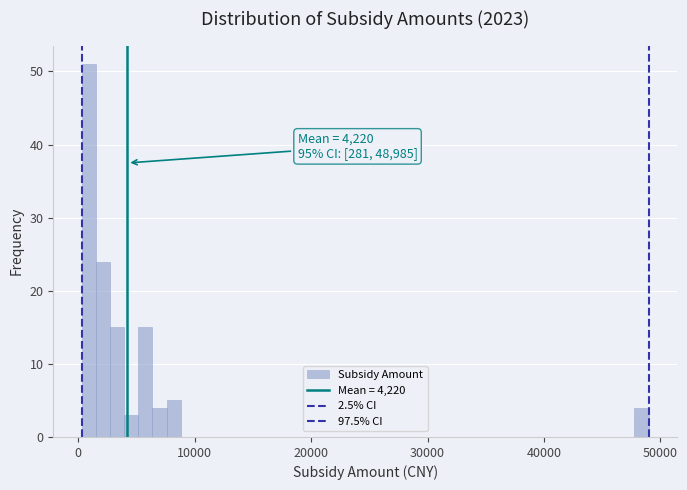

Around what value on the x-axis is the tallest bar? Give the approximate position of its centre, as read against the axis.

1000